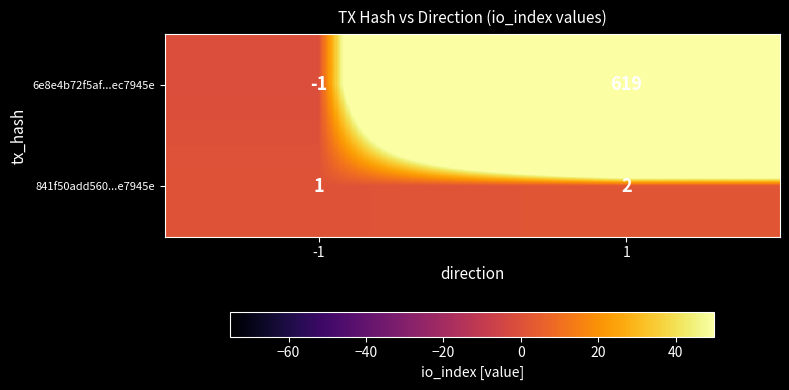

At -1, list the series in order from smallest to largest.

6e8e4b72f5af...ec7945e, 841f50add560...e7945e